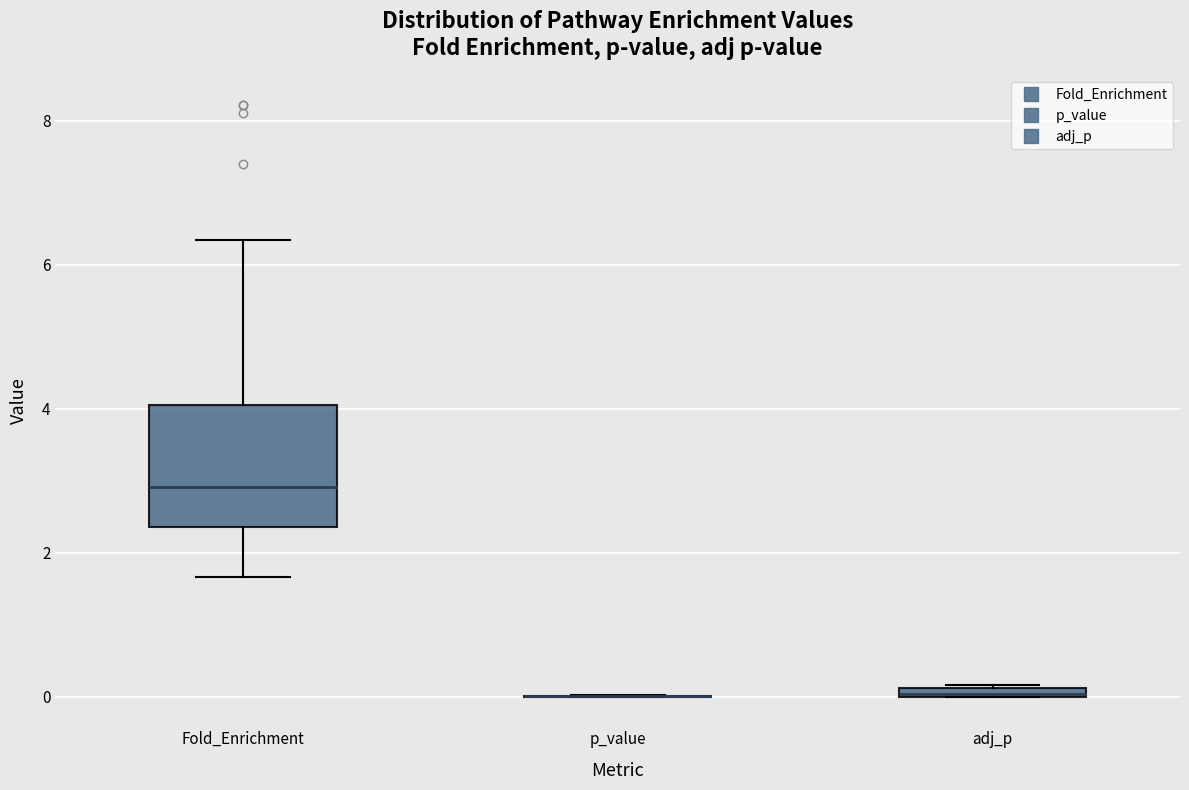

Where is the lower edge of the box for adj_p on the y-axis? The values are not printed on the chart, so give them approximately, as read against the axis.

0.0